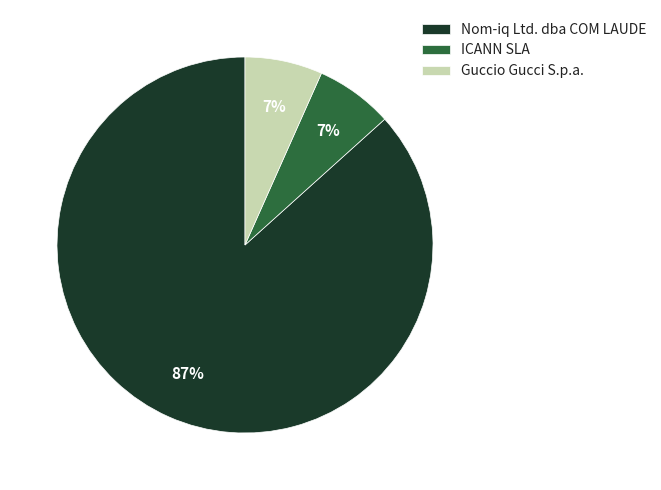

Count the number of slices in the pie.

3